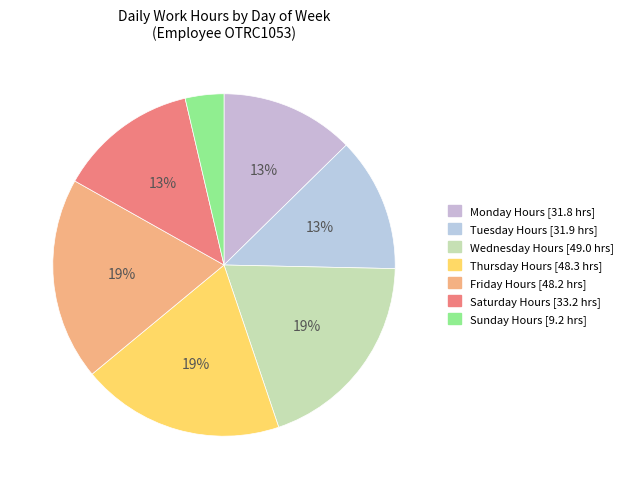

Is there a majority slice in this chart?

No